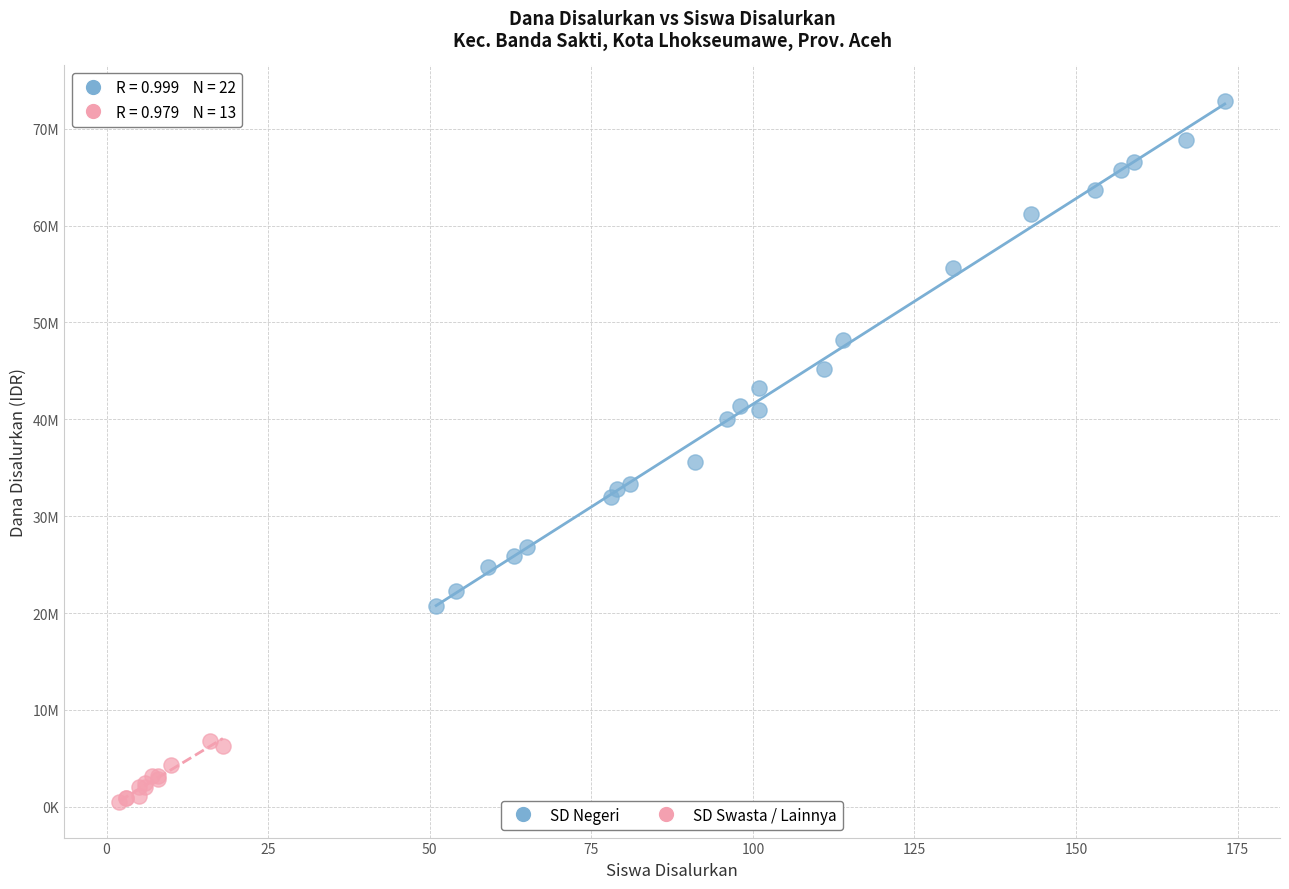

What are all the series names shown in the legend?

SD Negeri, SD Swasta / Lainnya